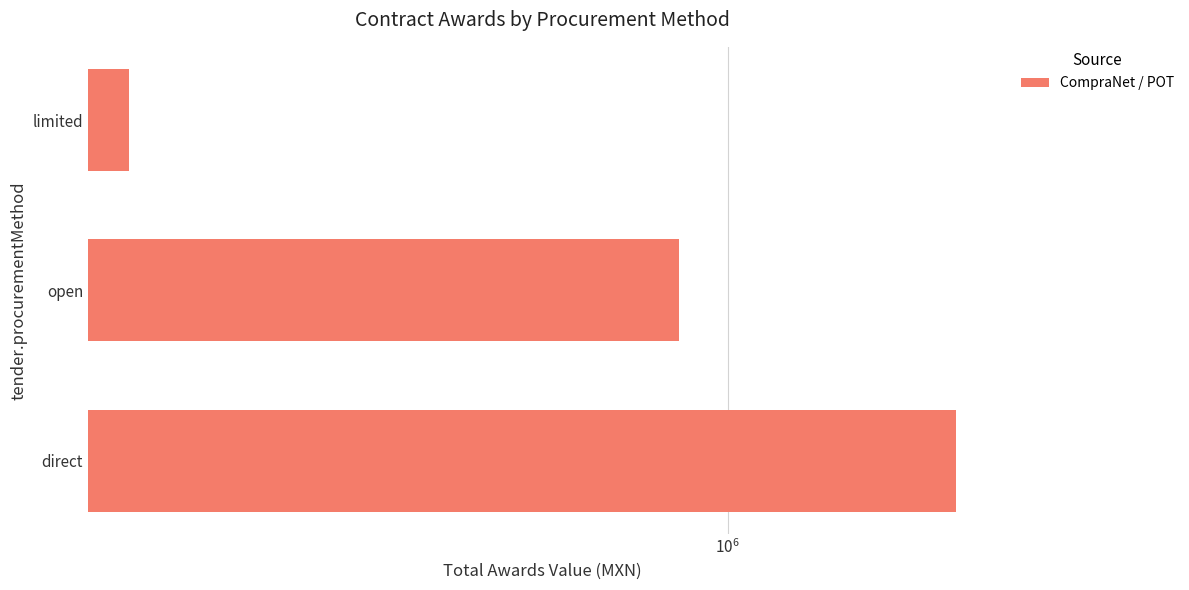

How many series are shown in this chart?

1